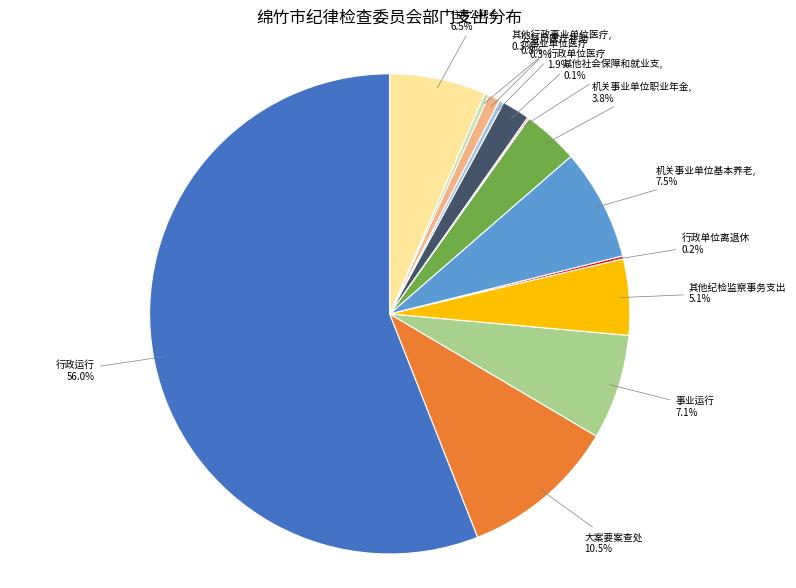

Does any single category account for the majority?

Yes